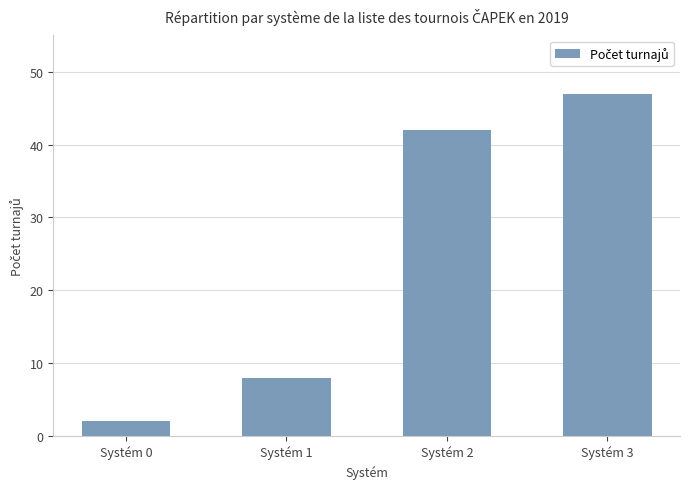

List the labels in order of value, smallest first.

Systém 0, Systém 1, Systém 2, Systém 3